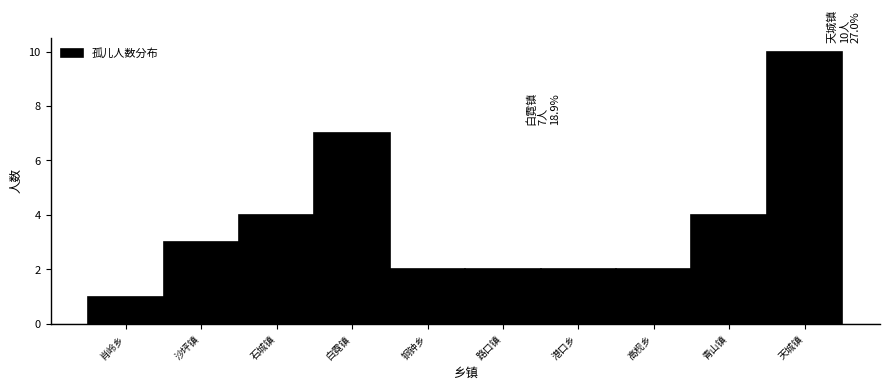

Reading left to right, list all the values displayed in this chart.

1	3	4	7	2	2	2	2	4	10